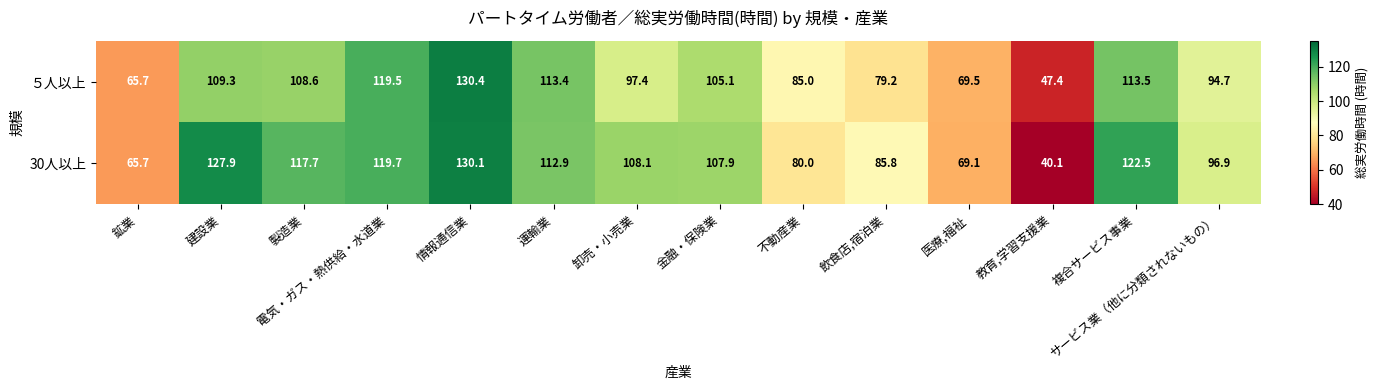

What is the difference between the second highest and second lowest values in the ５人以上 series?

53.8